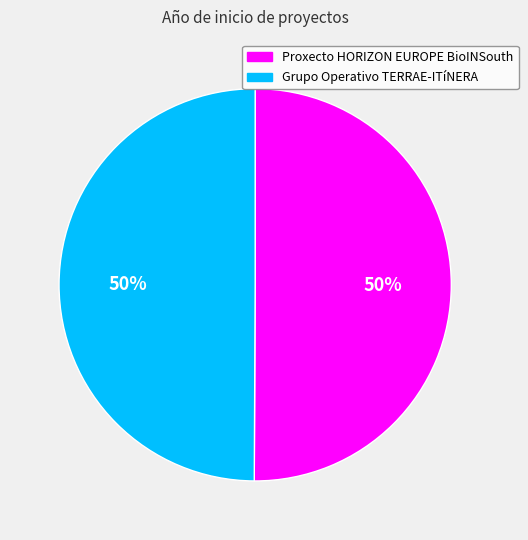

To the nearest percent, what is the average slice percentage?

50%